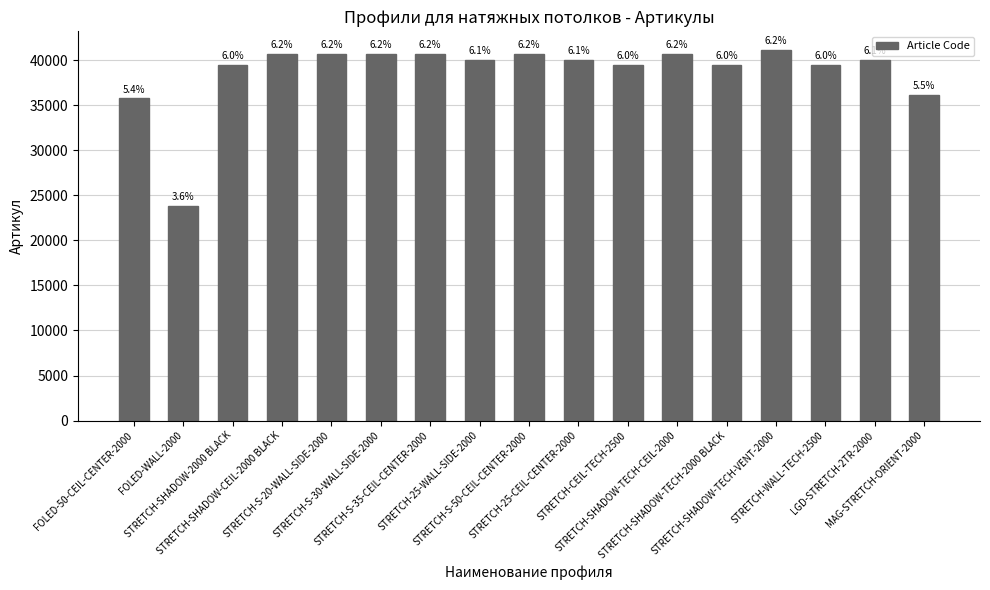

What is the difference between the maximum and minimum values?

17295